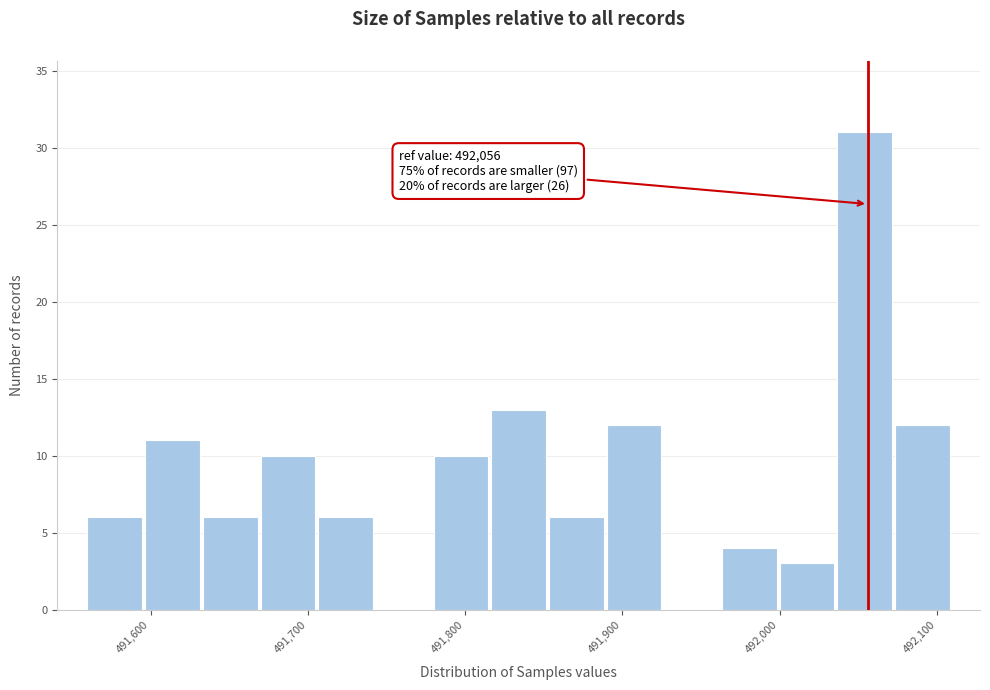

Around what value on the x-axis is the tallest bar? Give the approximate position of its centre, as read against the axis.

492050